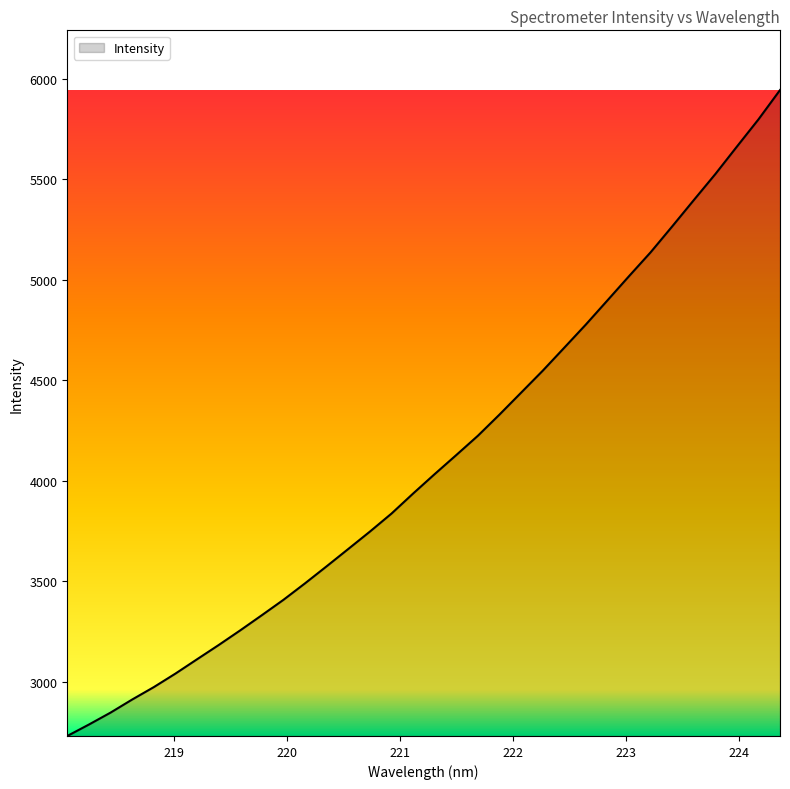

What is the smallest value displayed?

2730.1